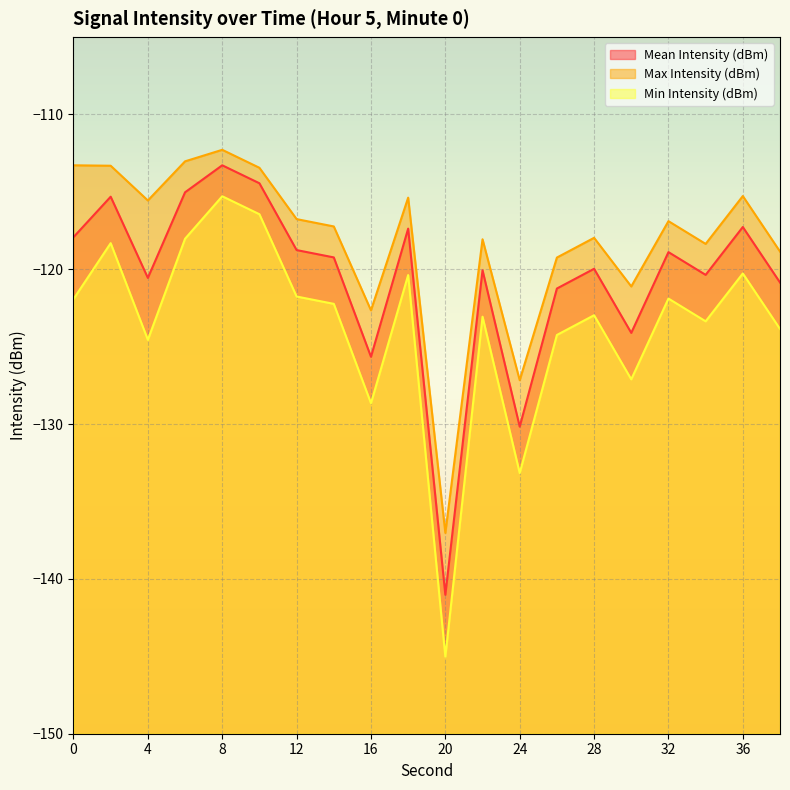

At which category is the sum across all series the highest?

8